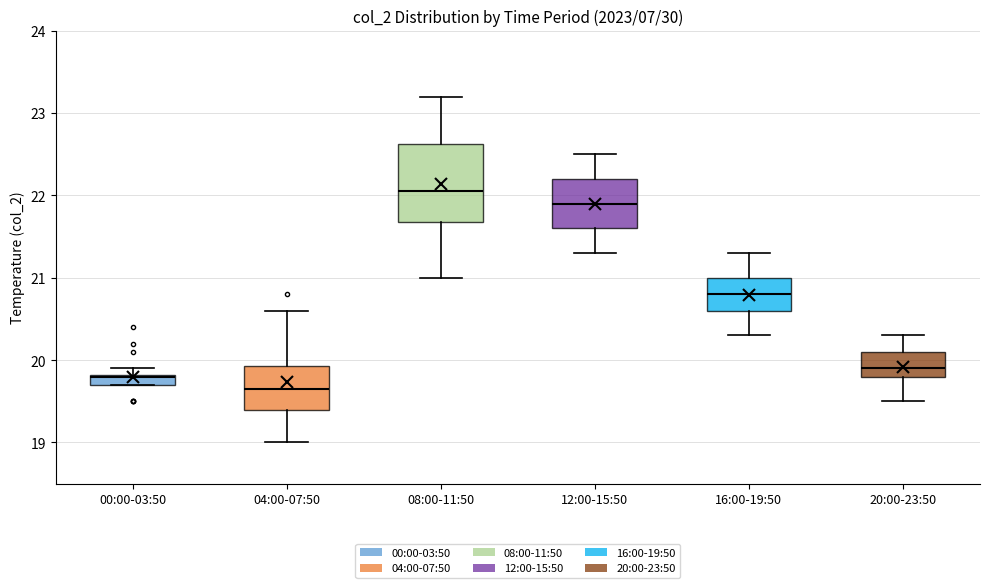

Which box's median line is the lowest?

04:00-07:50